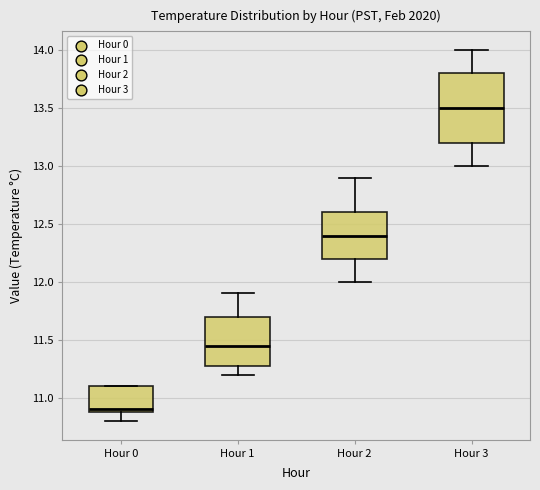

Which box is the tallest, from its lower edge to its upper edge?

Hour 3